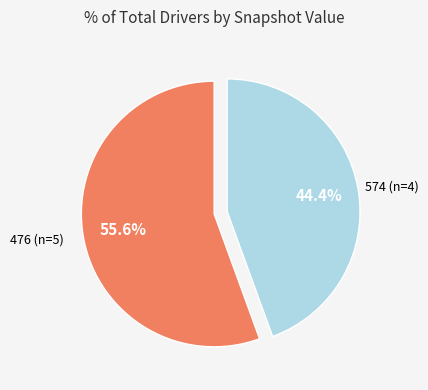

To the nearest percent, what is the average slice percentage?

50%